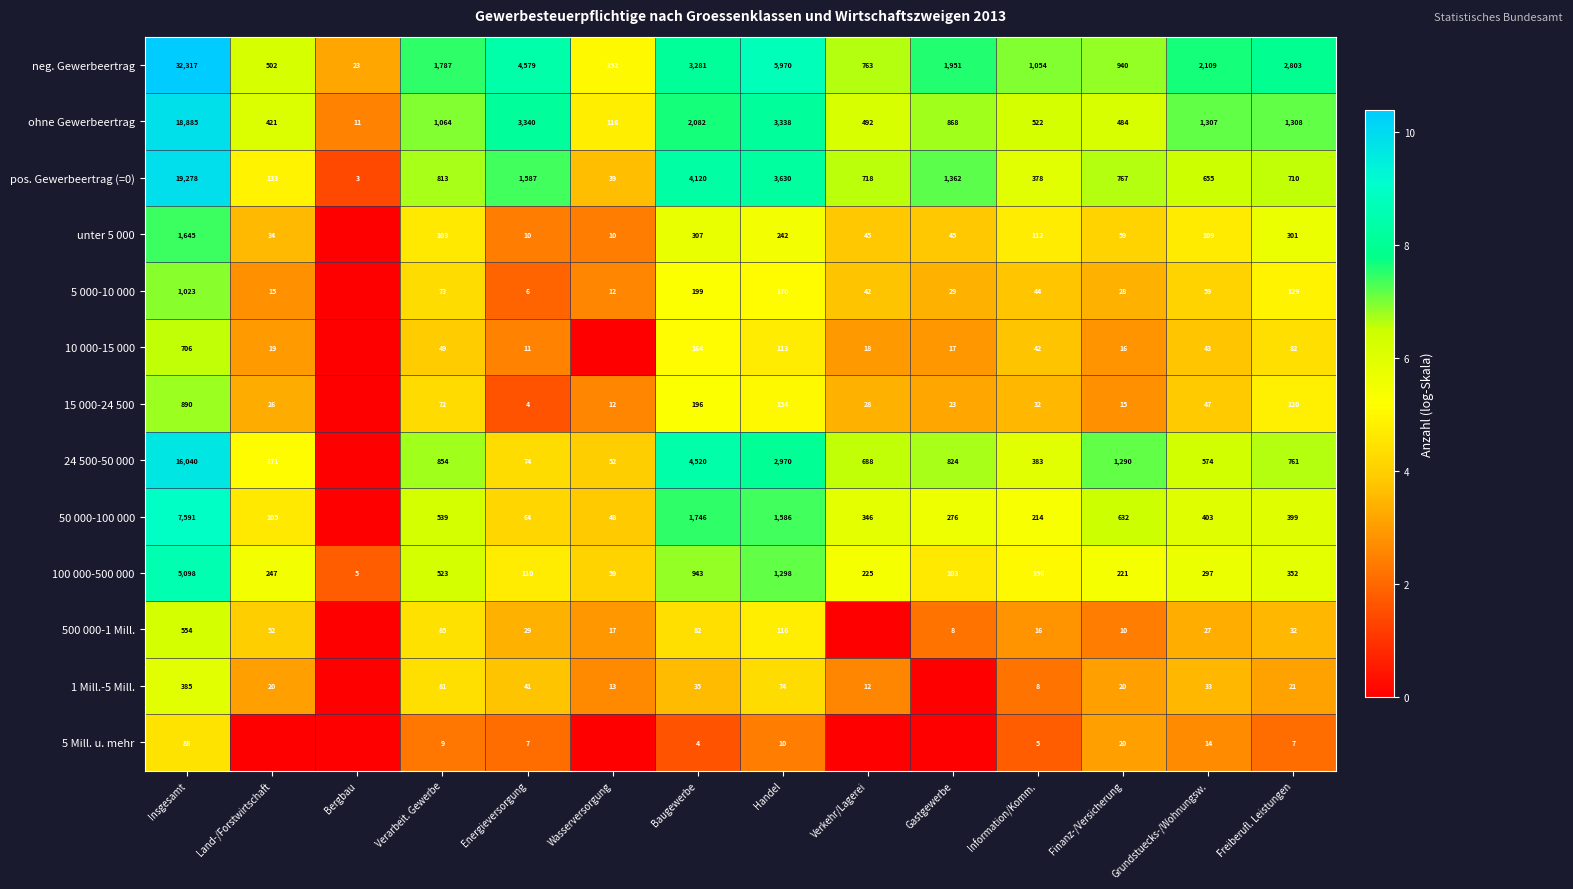

What is the difference between the highest and lowest values at Gastgewerbe?

7.6